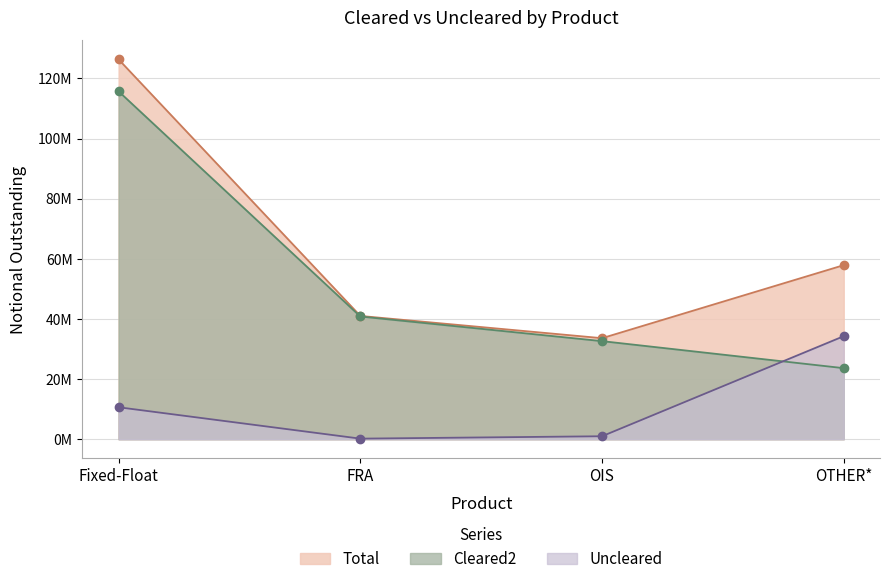

True or false: Total and Uncleared cross at least once.

False